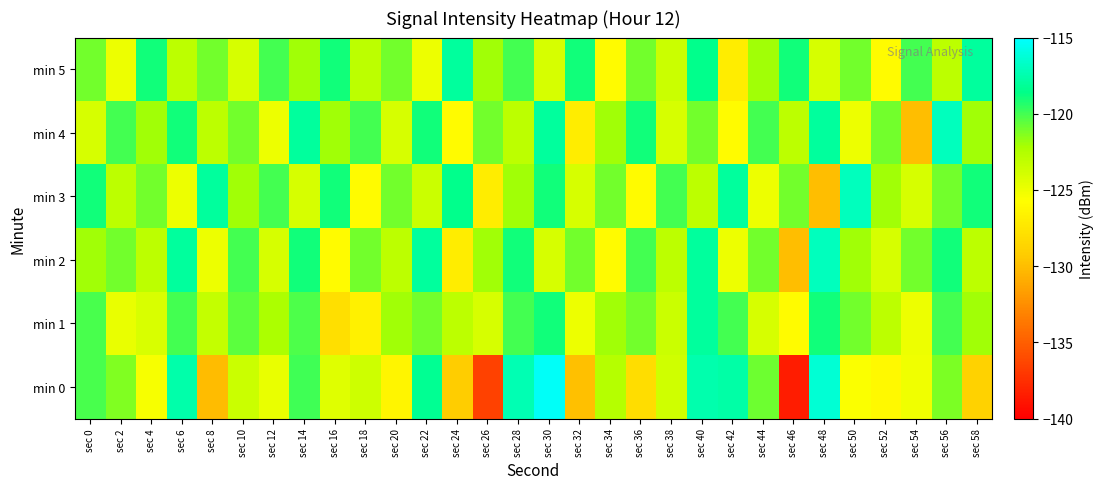

How many categories are shown in the chart?

30